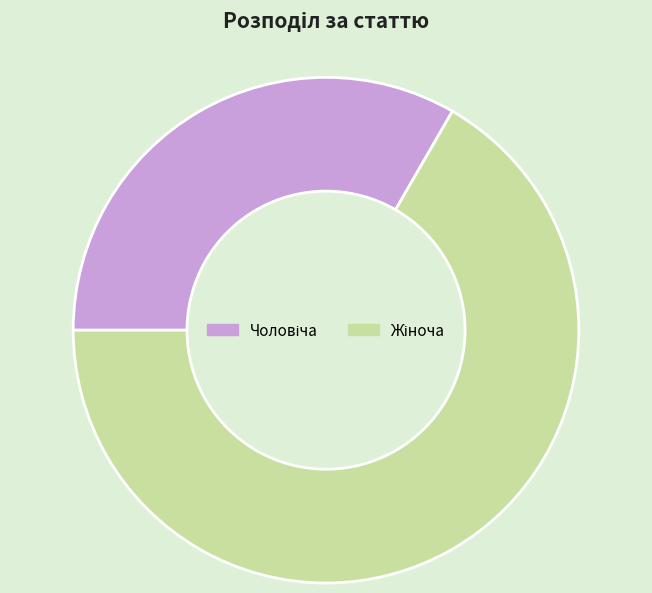

Rank the categories by value from lowest to highest.

Чоловіча, Жіноча